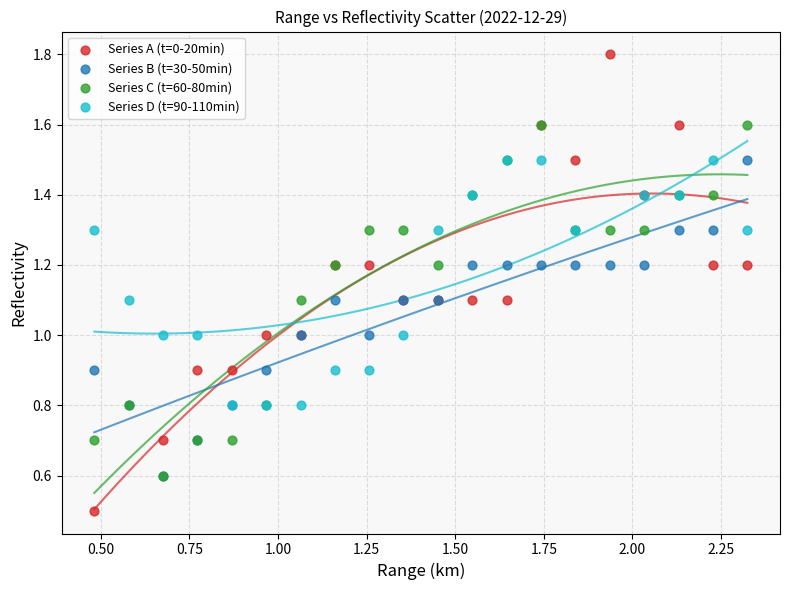

Which series has the widest spread of Y values?

Series A (t=0-20min)